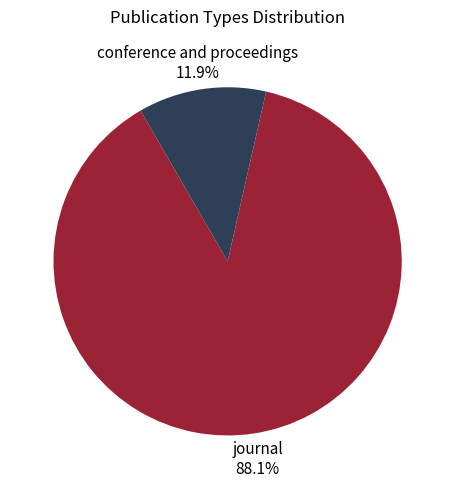

Is it true that conference and proceedings is 12% of the pie?

True